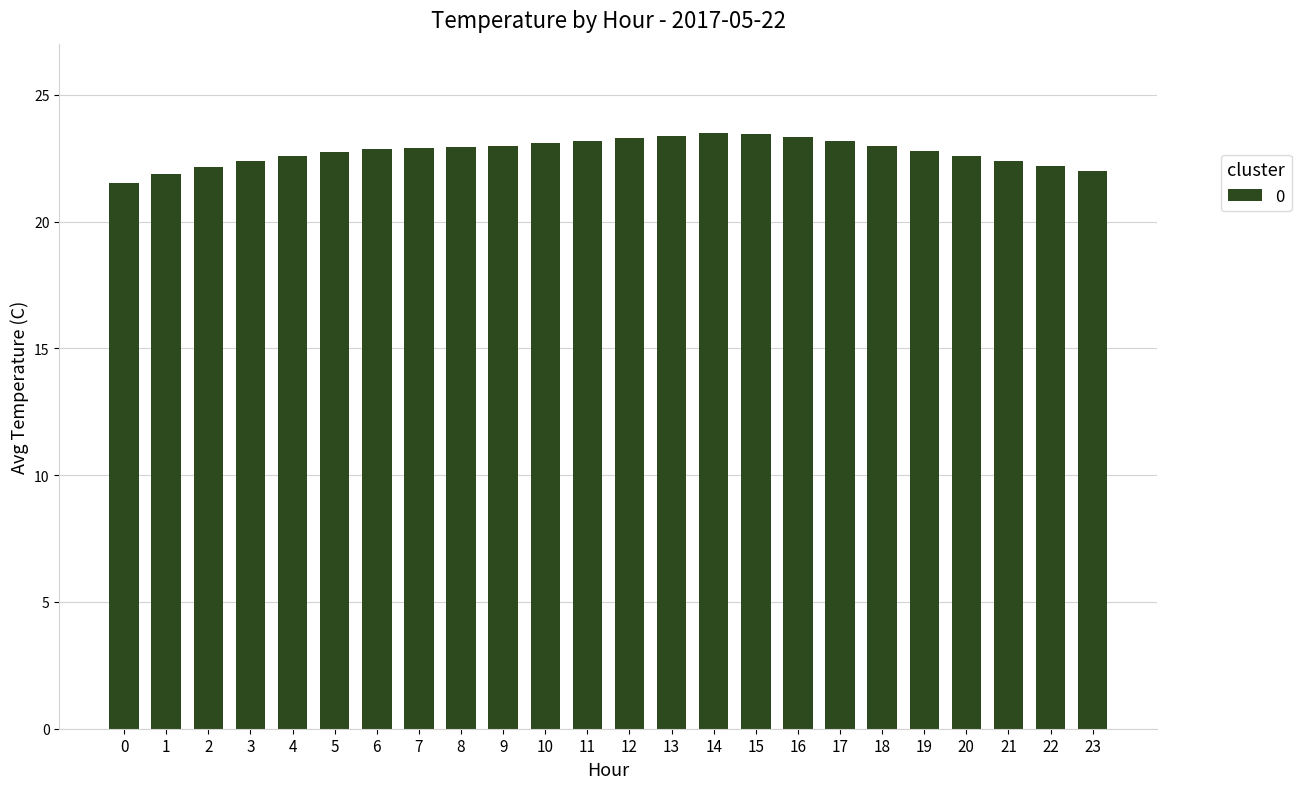

What is the sum of the values at 8 and 16?

46.3